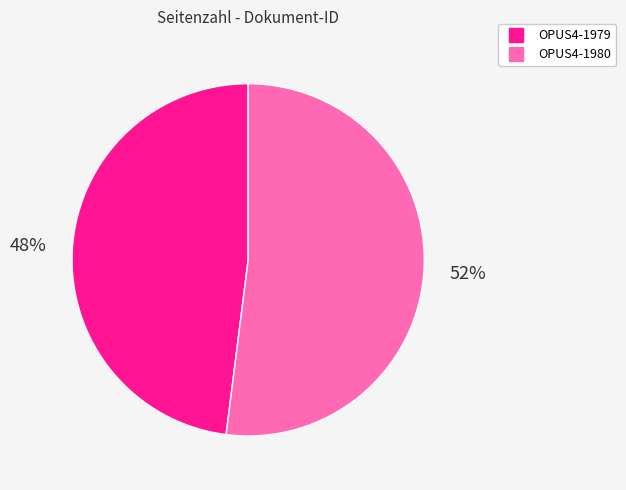

Which slice is the largest?

OPUS4-1980